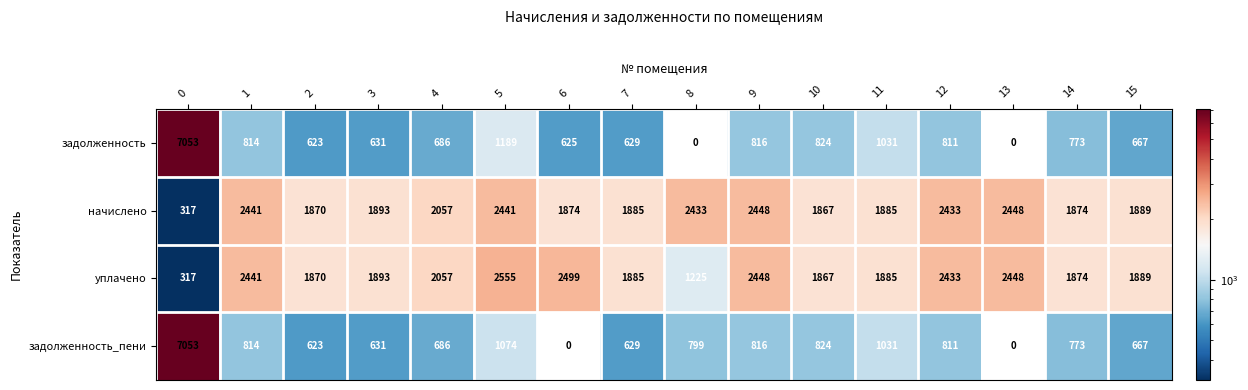

Which series has the largest total across all categories?

начислено